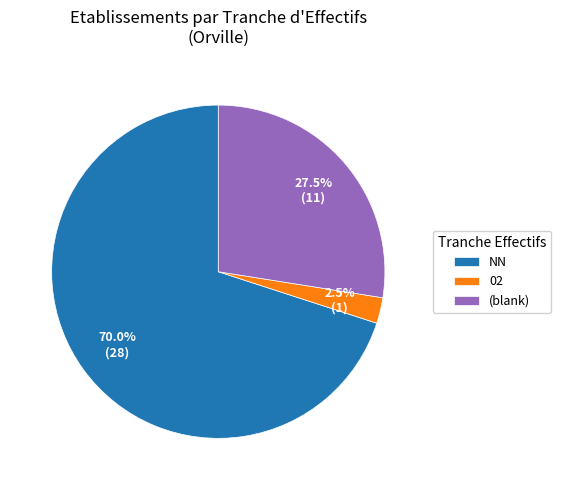

Combined, what portion of the pie is (blank) and 02?

30.0%